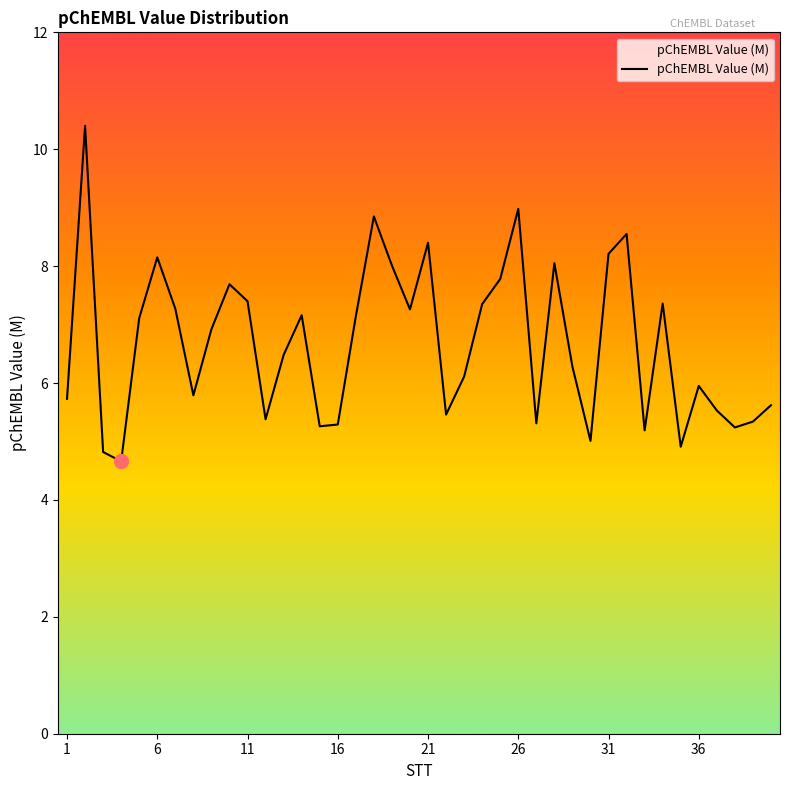

What is the maximum value shown in the chart?

10.4